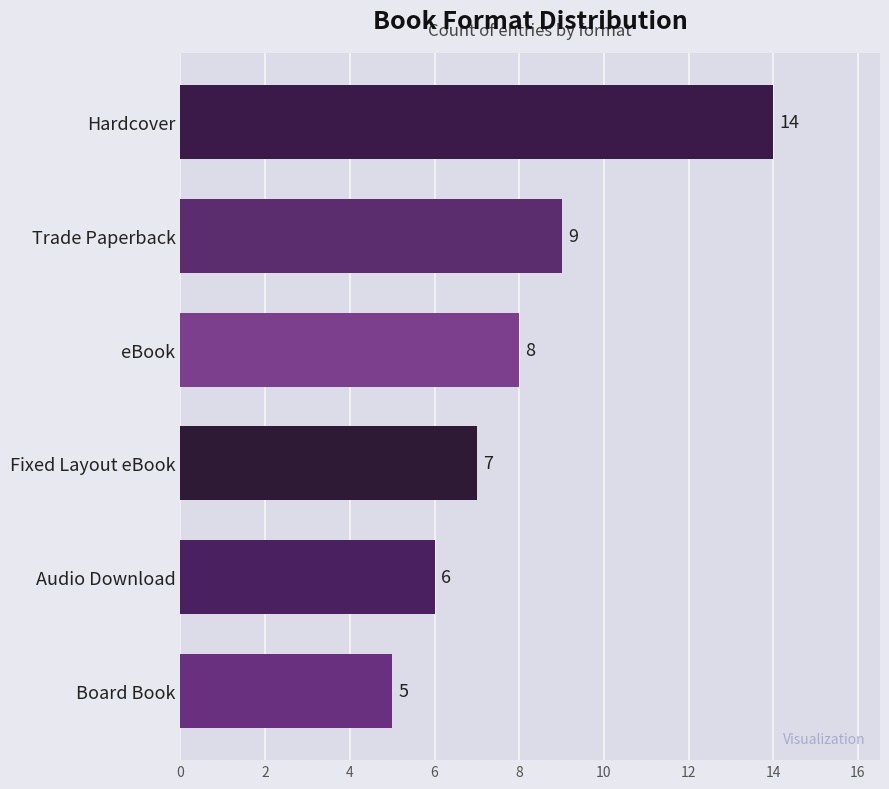

What is the average value?

8